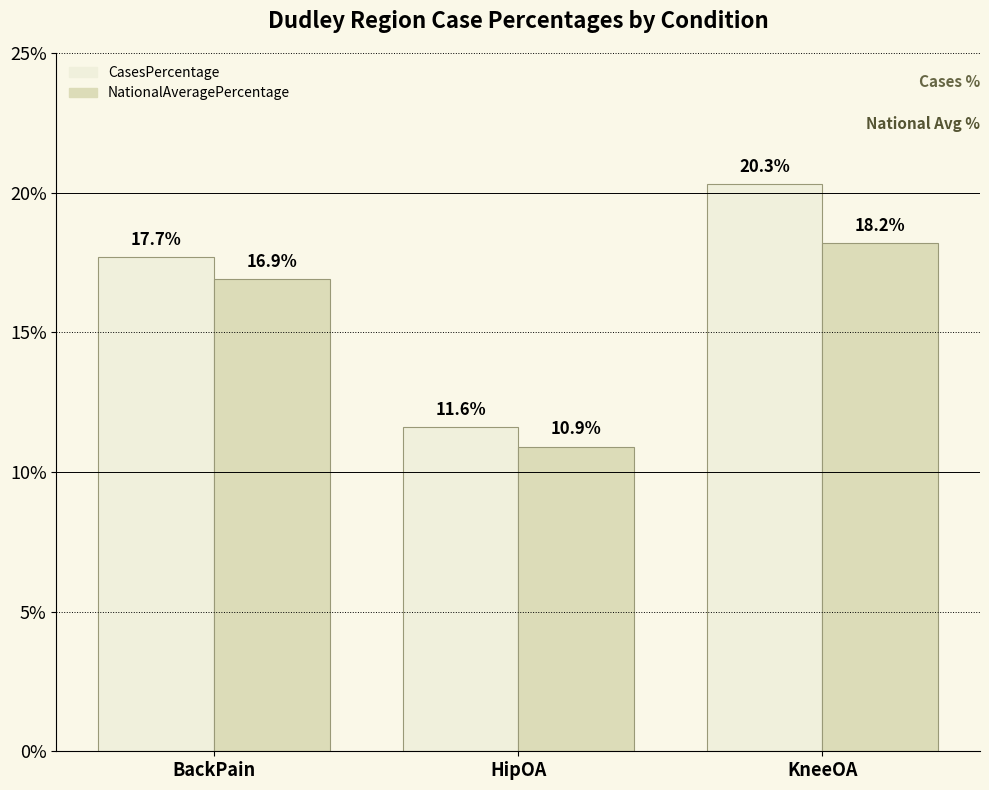

Between BackPain and KneeOA, which series saw the biggest shift?

CasesPercentage